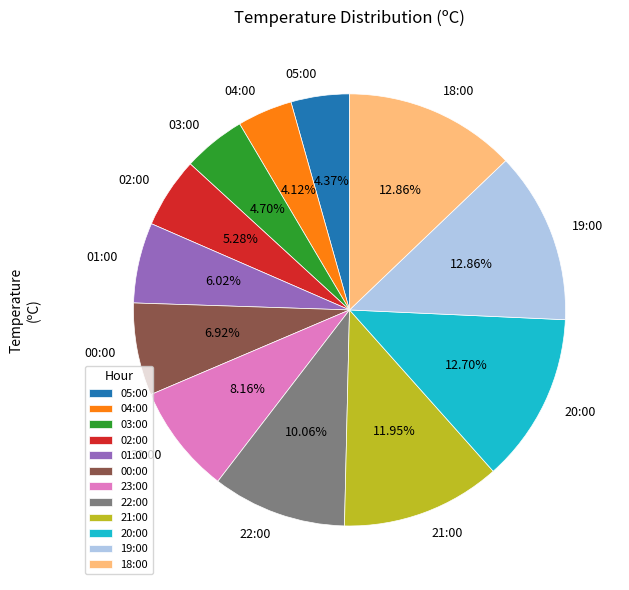

Which has a higher value, 00:00 or 18:00?

18:00